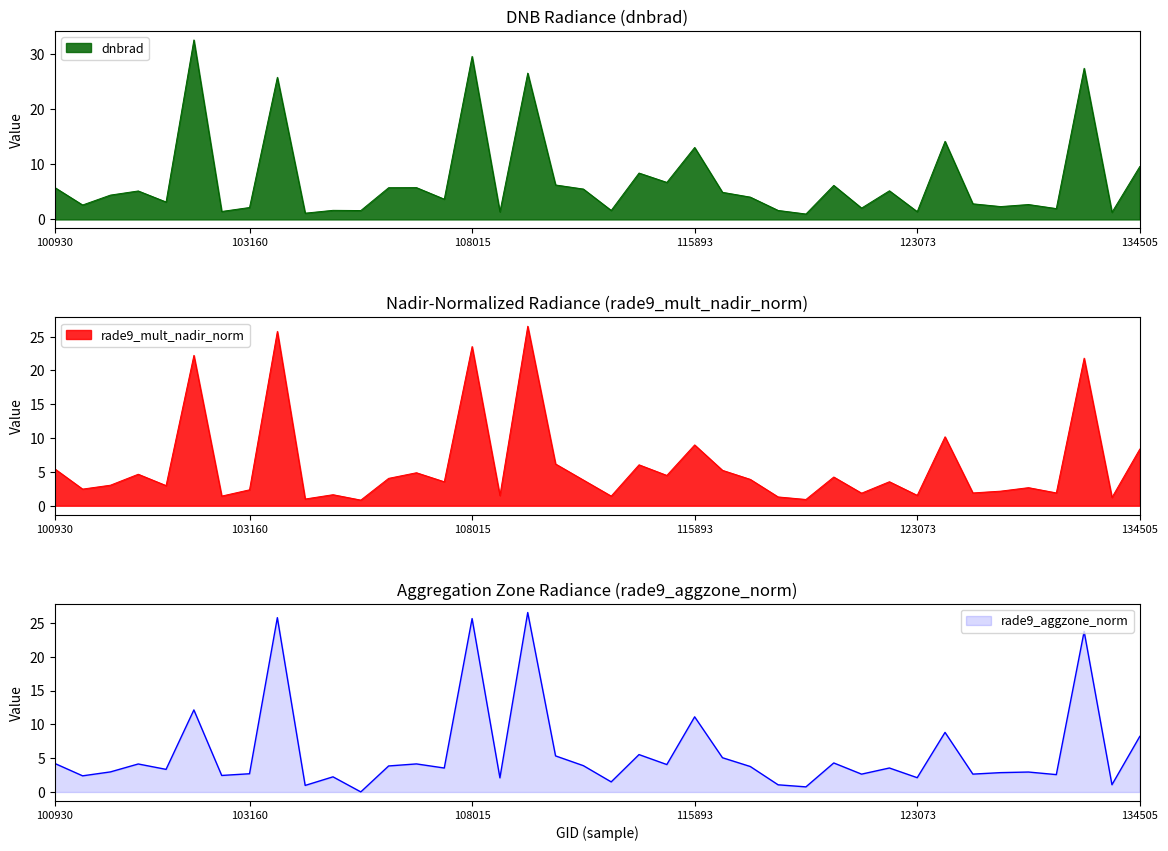

At how many categories does at least one series exceed 18?

5